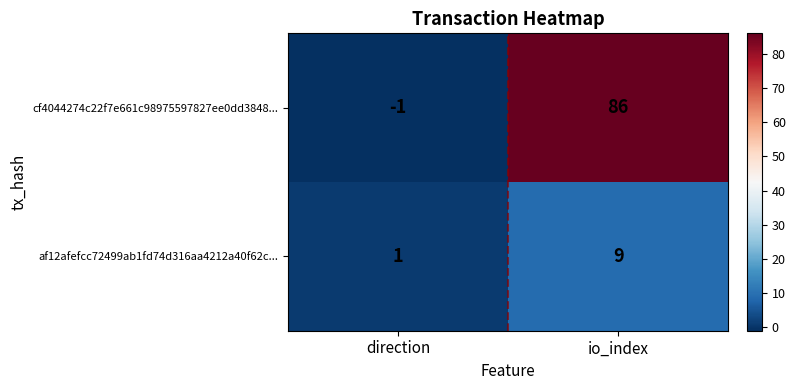

What is the difference between the maximum and minimum values in the cf4044274c22f7e661c98975597827ee0dd3848... series?

87